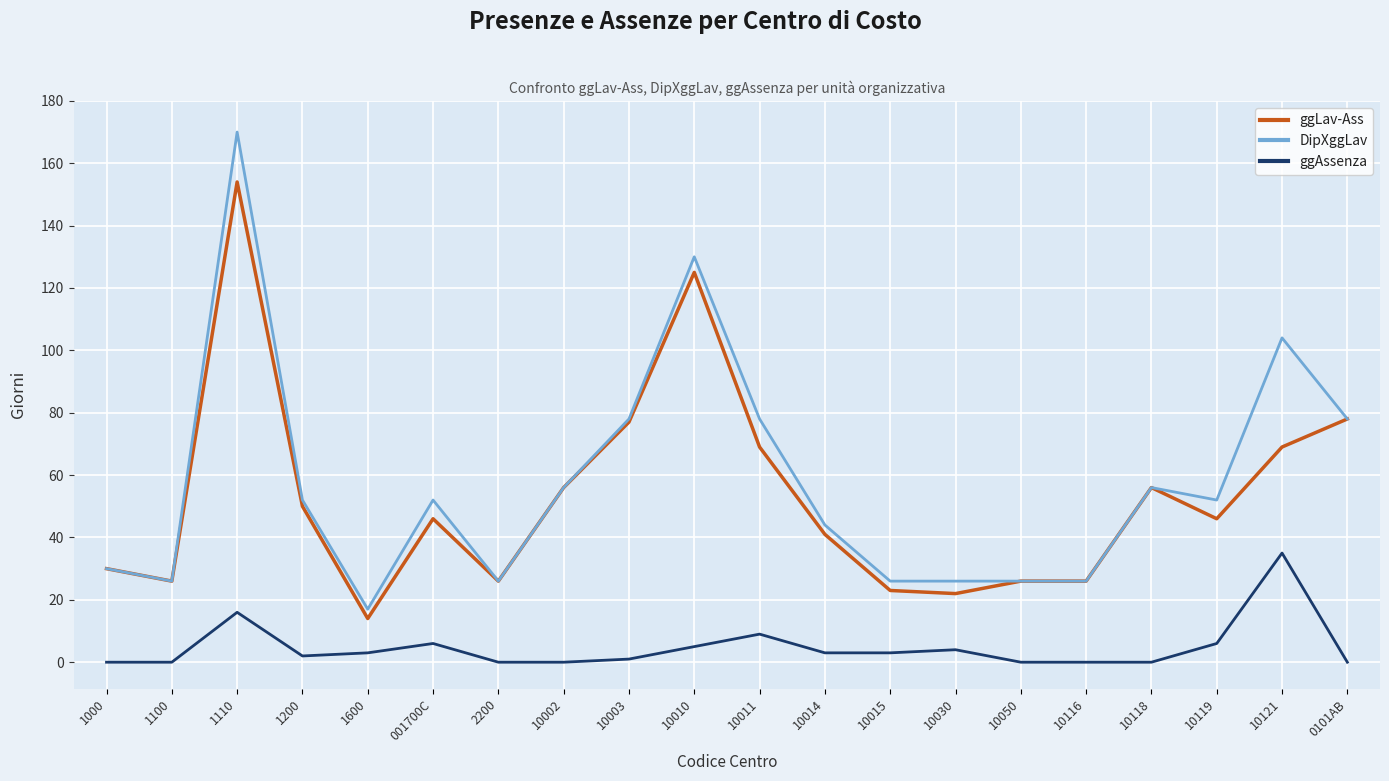

True or false: ggLav-Ass has a value of 154 at 1110.

True